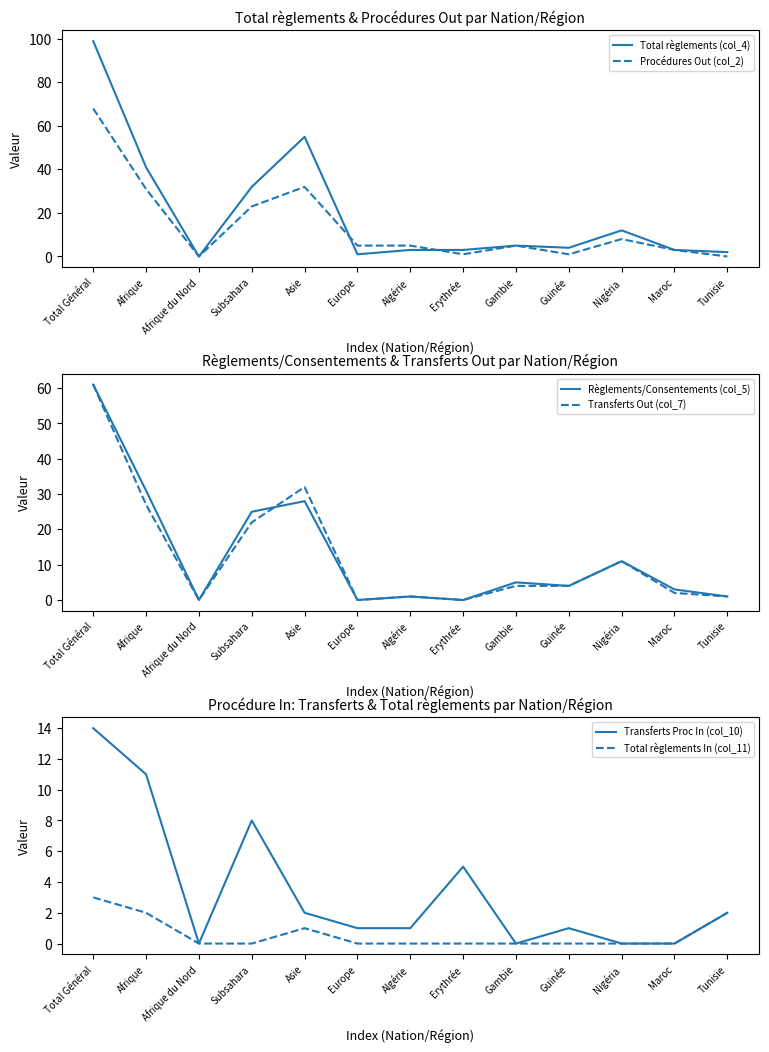

The Règlements/Consentements (col_5) series shows 61 at Total Général. True or false?

True